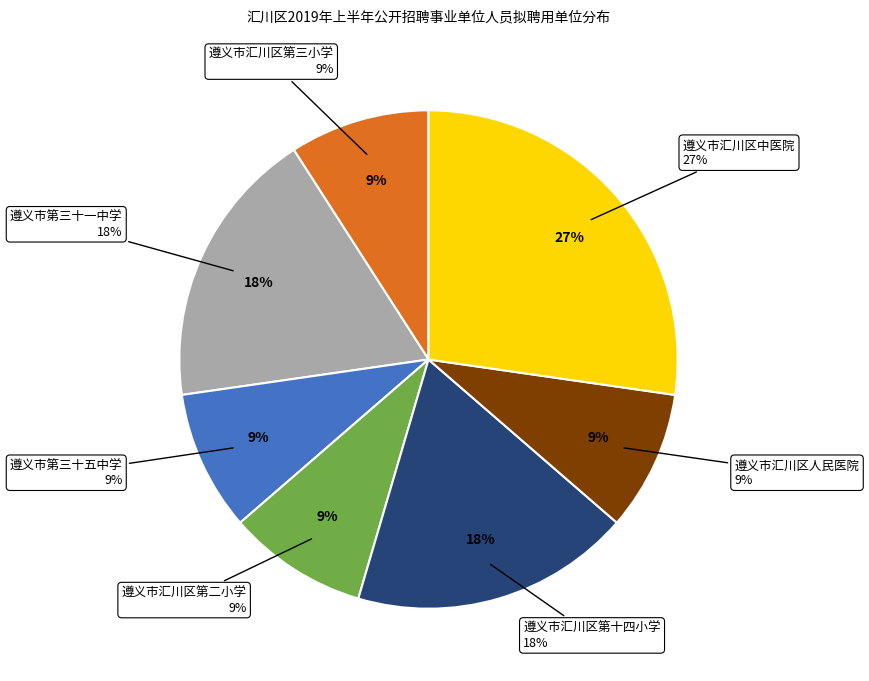

To the nearest percent, what is the difference between the largest and smallest slice percentages?

18%